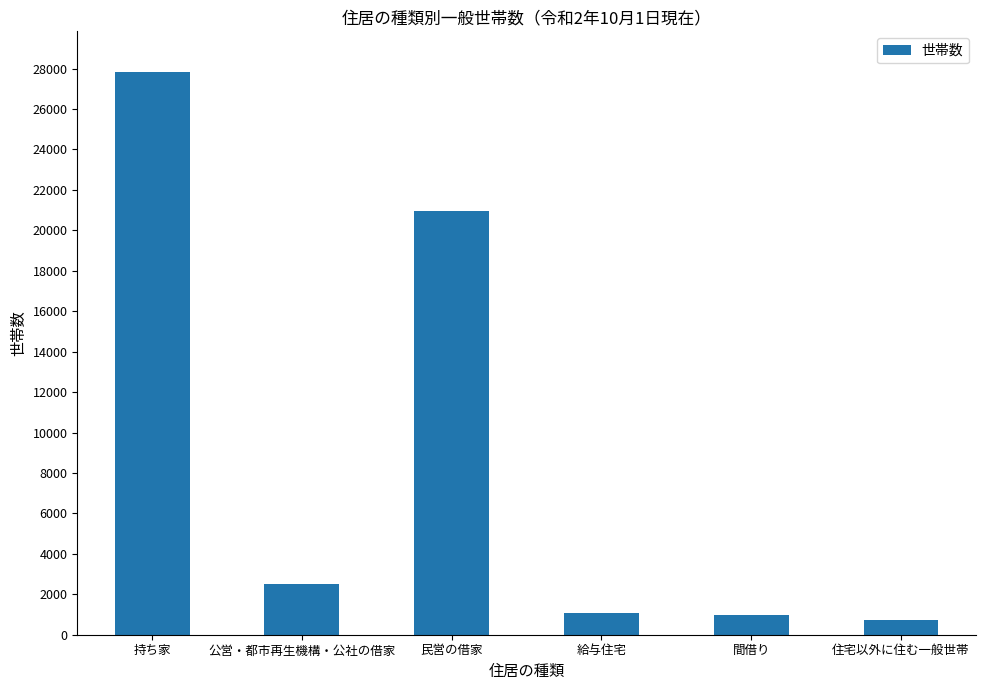

The chart shows a value of 27840 at 持ち家. True or false?

True